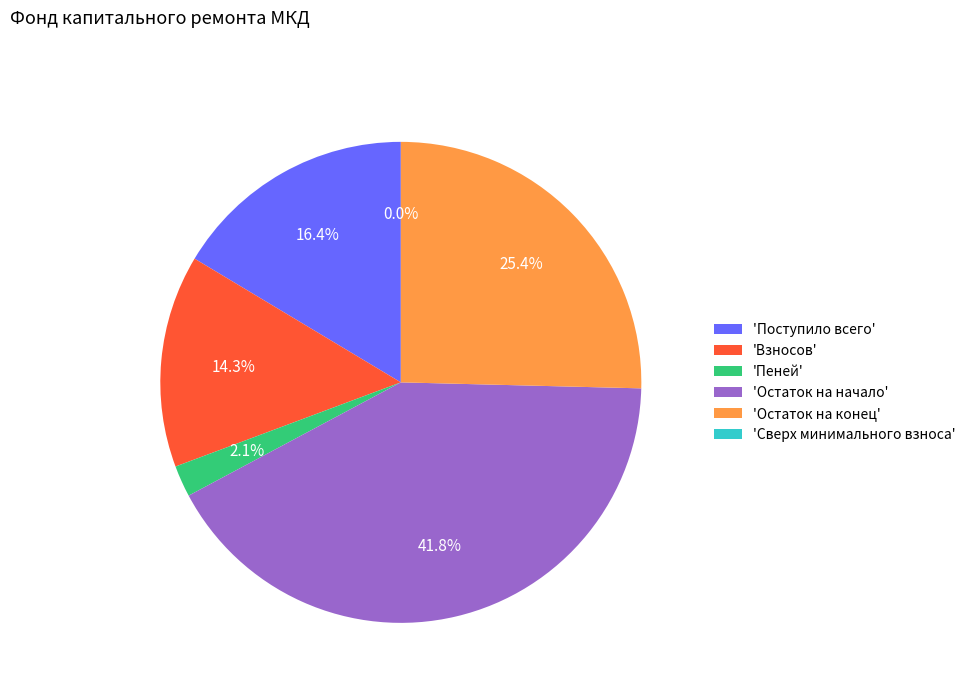

To the nearest percent, what is the difference between the largest and smallest slice percentages?

42%